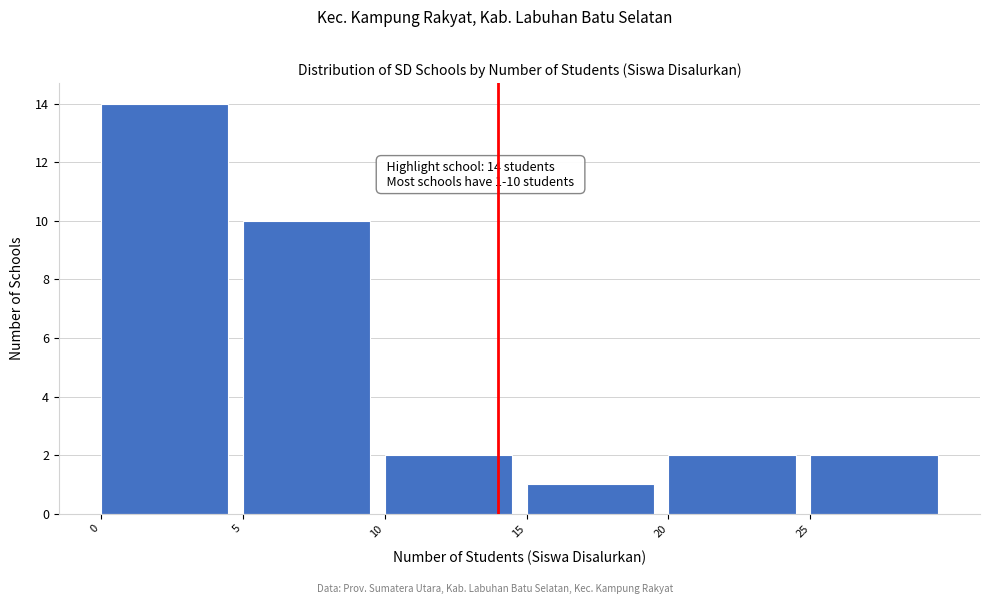

Which range on the x-axis has the tallest bar?

0 to 5